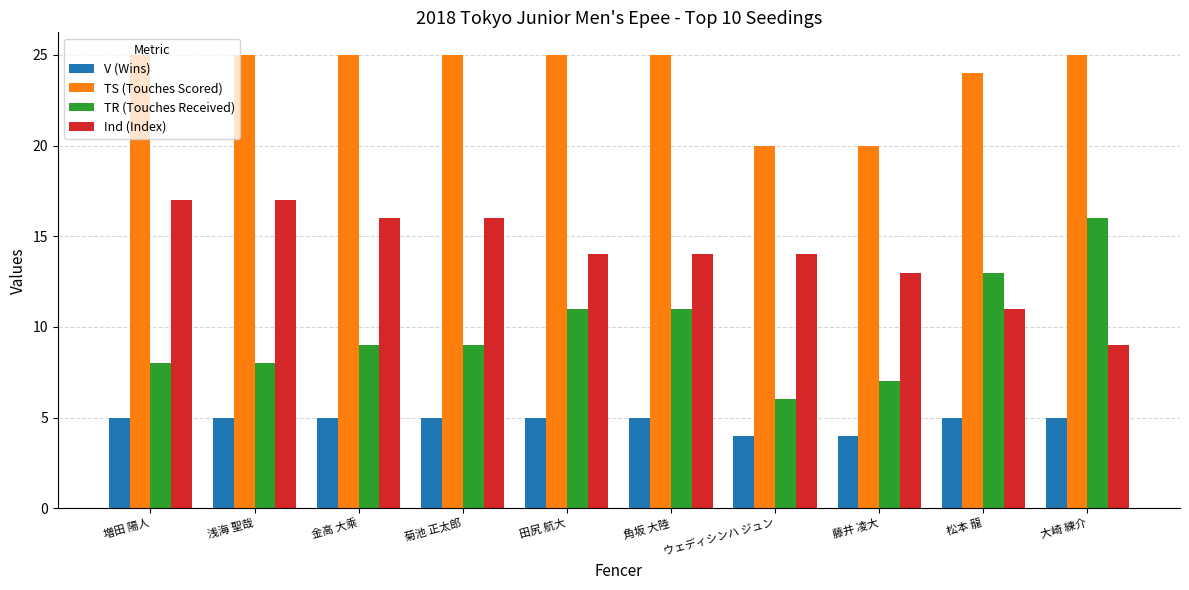

At how many categories does at least one series exceed 18?

10